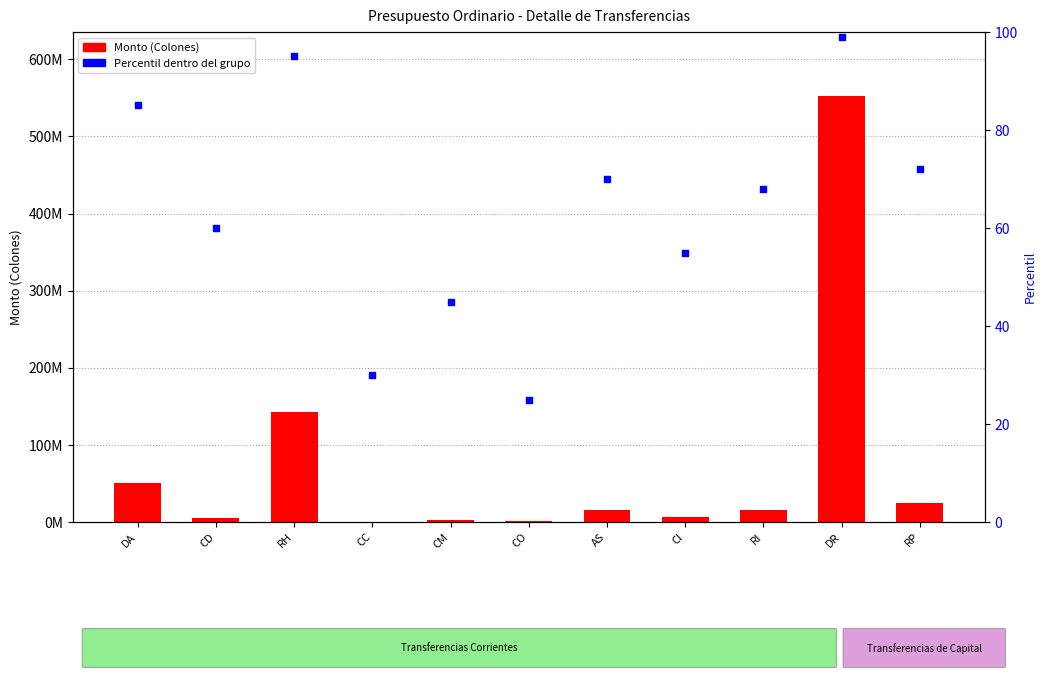

Which series has the largest Y range (max minus min)?

Monto (Colones)